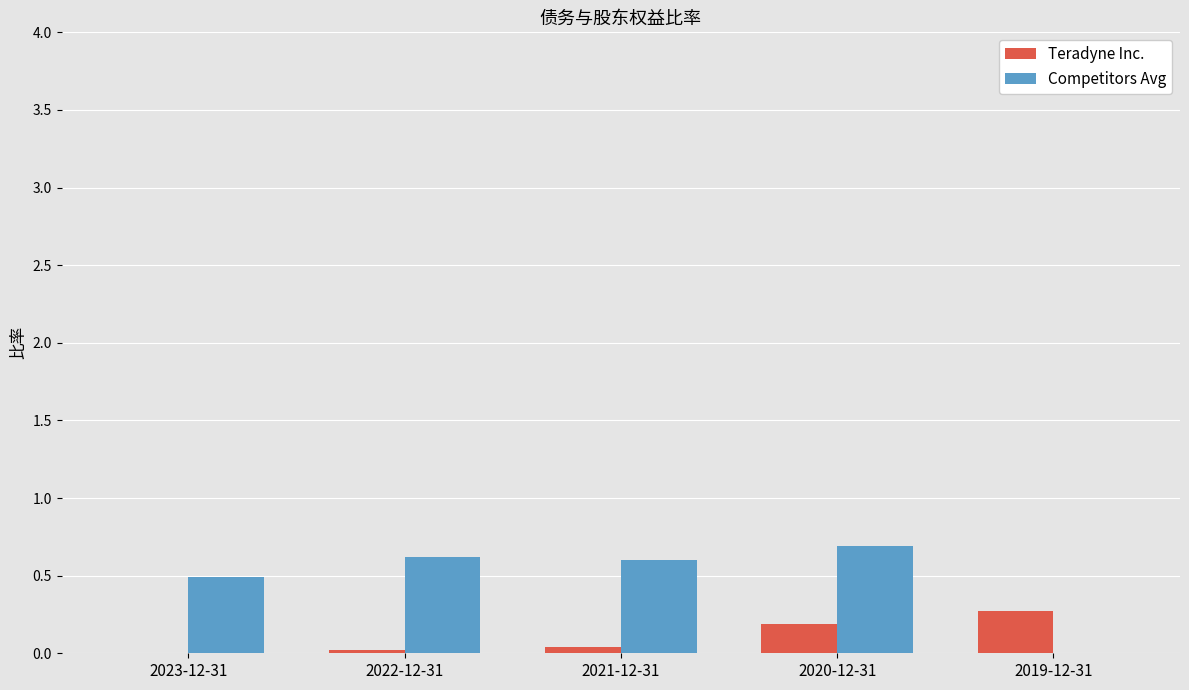

True or false: Competitors Avg has a value of 0.5 at 2023-12-31.

True